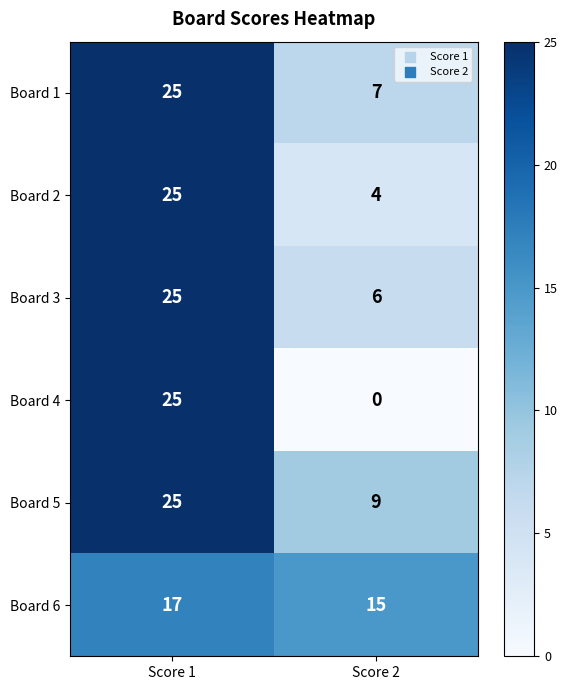

What value does the Board 5 series have at Score 1?

25